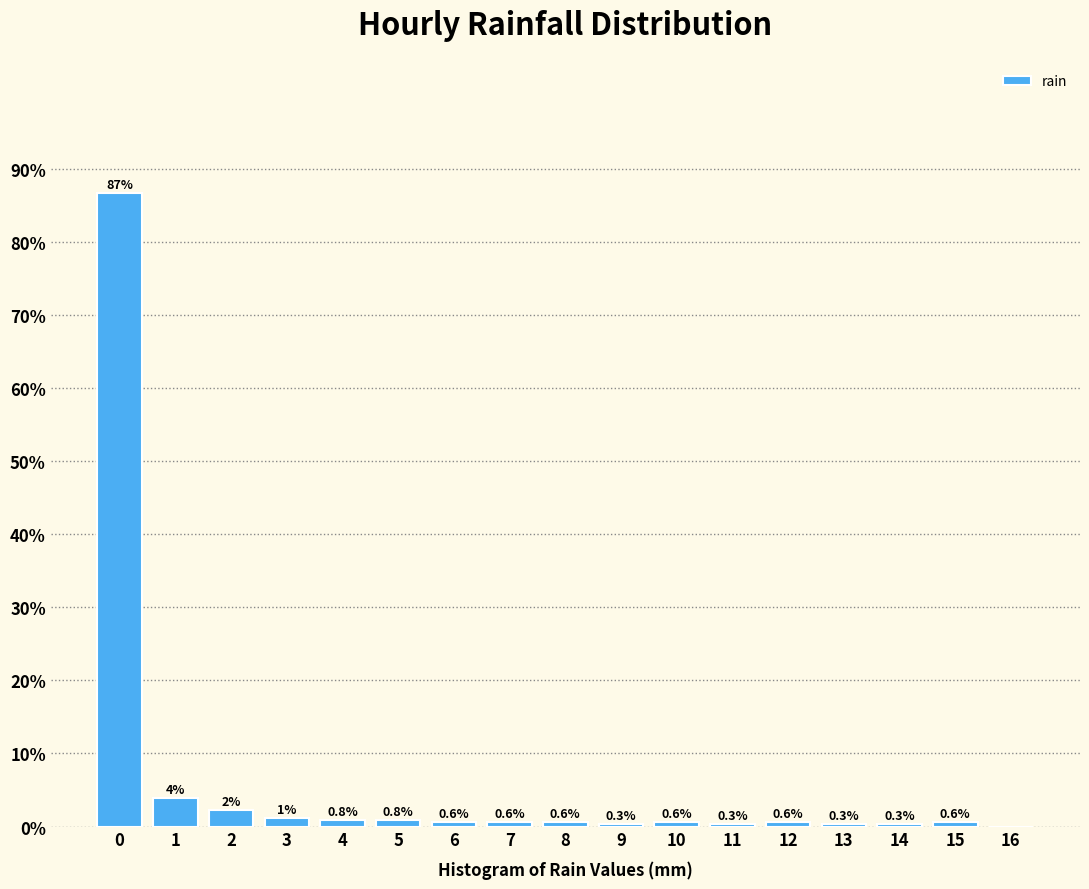

What is the greatest value displayed?

86.6